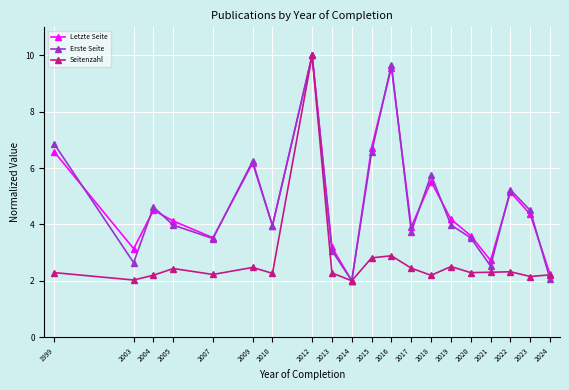

Which series ends up on top after the final intersection of Erste Seite and Seitenzahl?

Seitenzahl